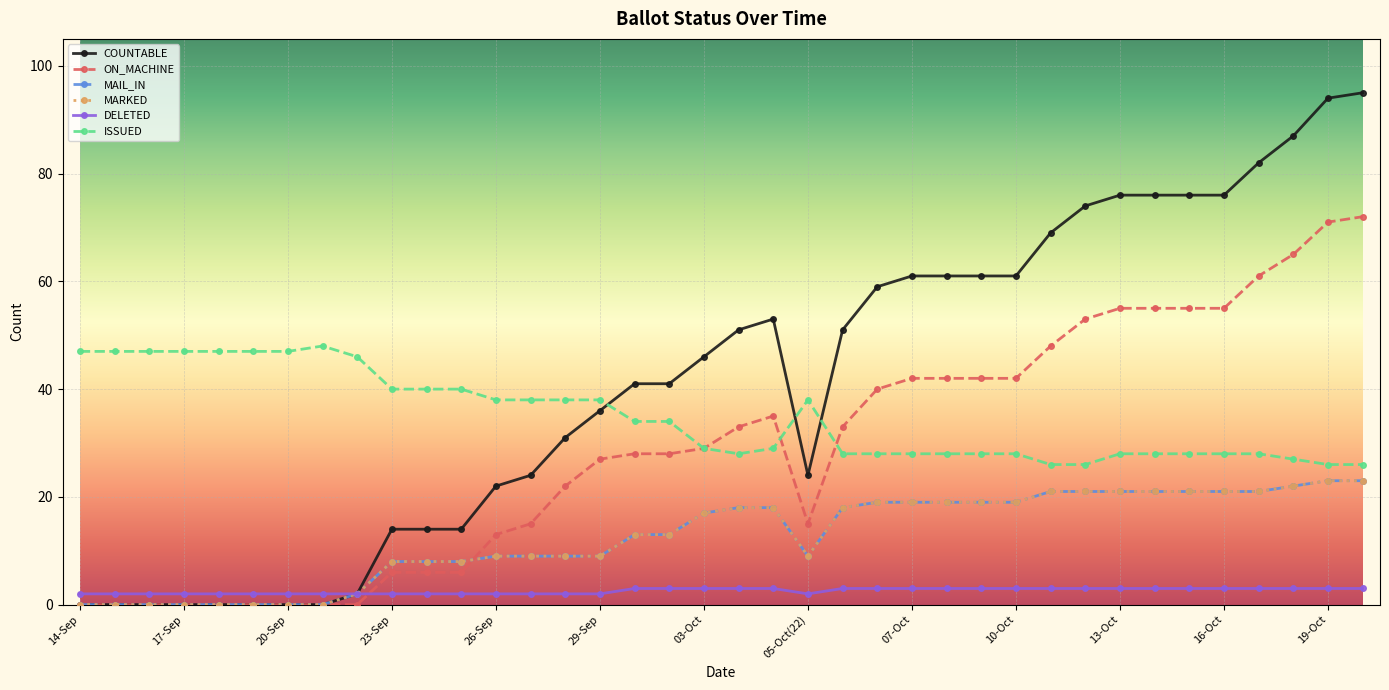

Is this an area chart (filled region under the line)?

No